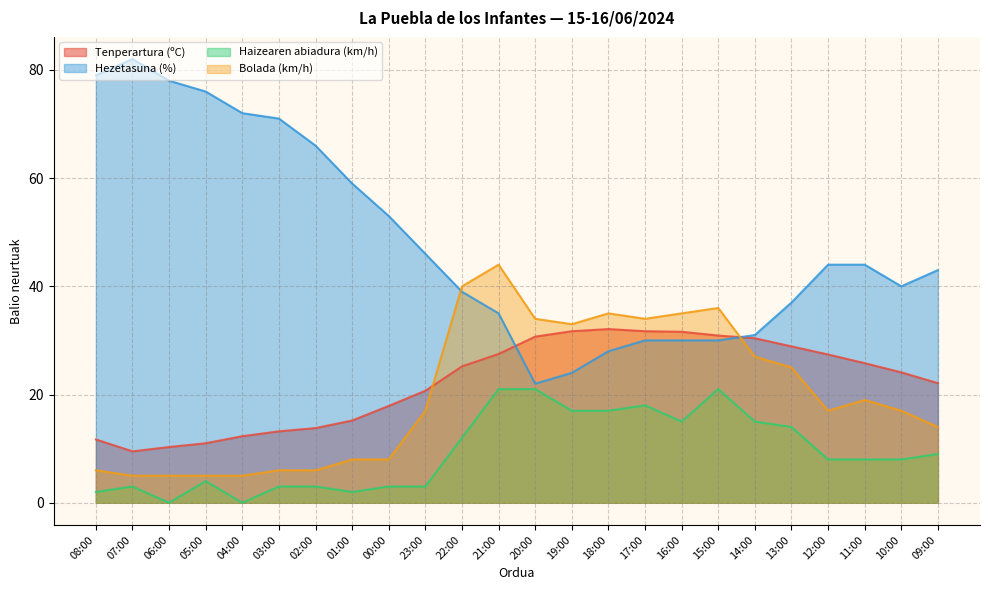

True or false: Haizearen abiadura (km/h) and Hezetasuna (%) intersect in this chart.

False